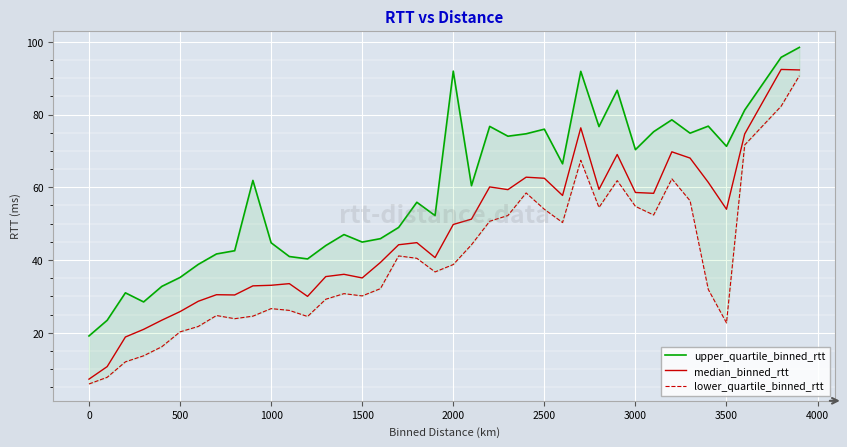

Is it true that lower_quartile_binned_rtt equals 46.0 at 11?

False